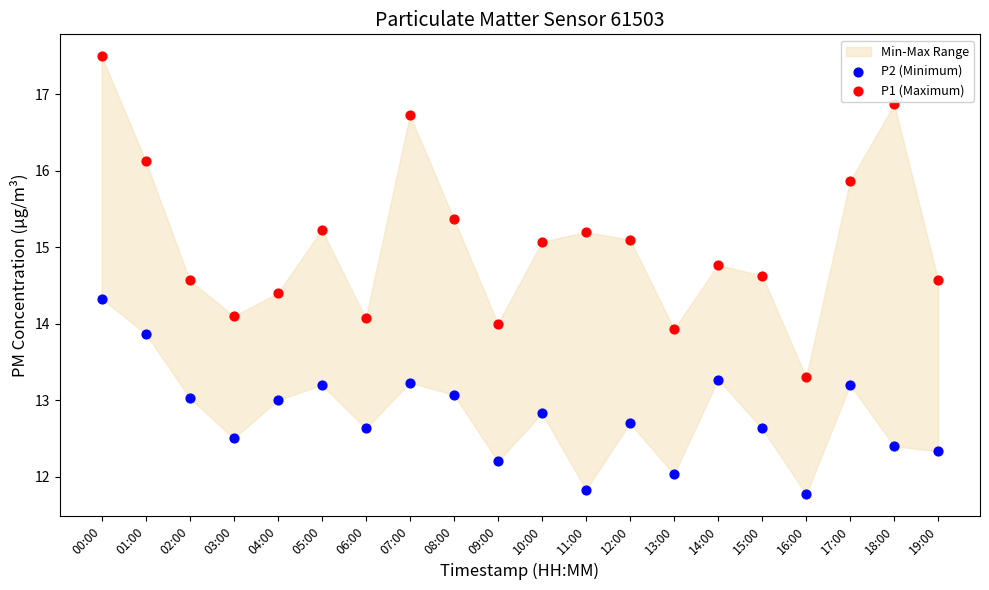

Which series has the widest spread of Y values?

P1 (Maximum)